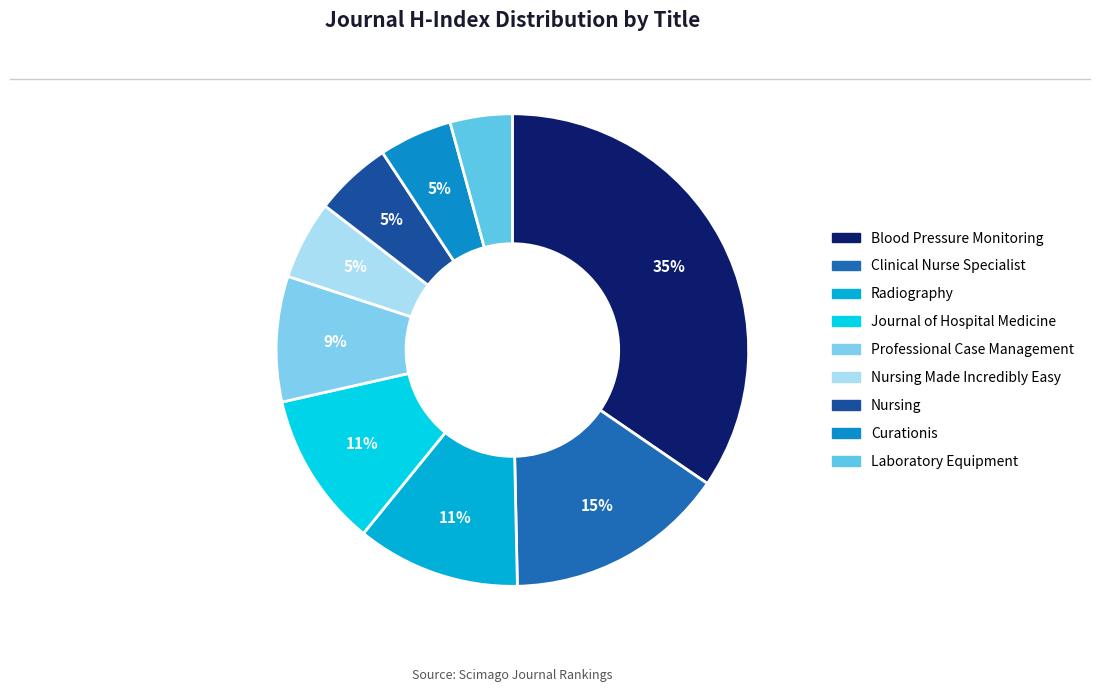

How many slices are in this pie chart?

9